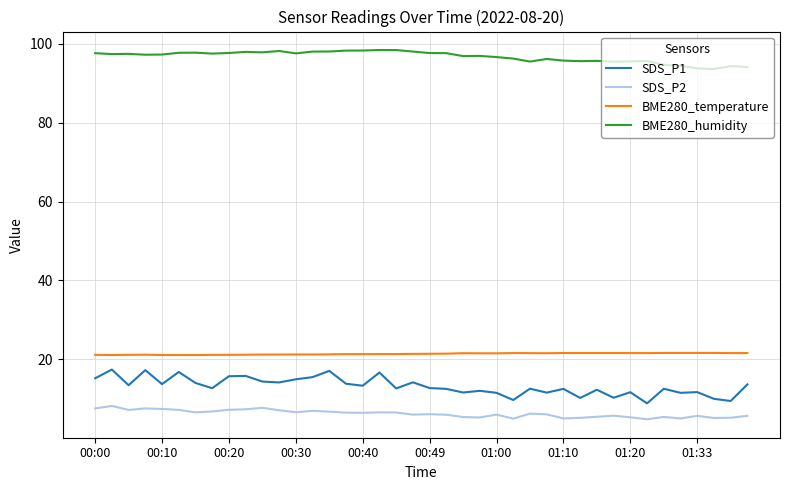

True or false: SDS_P2 and SDS_P1 cross at least once.

False